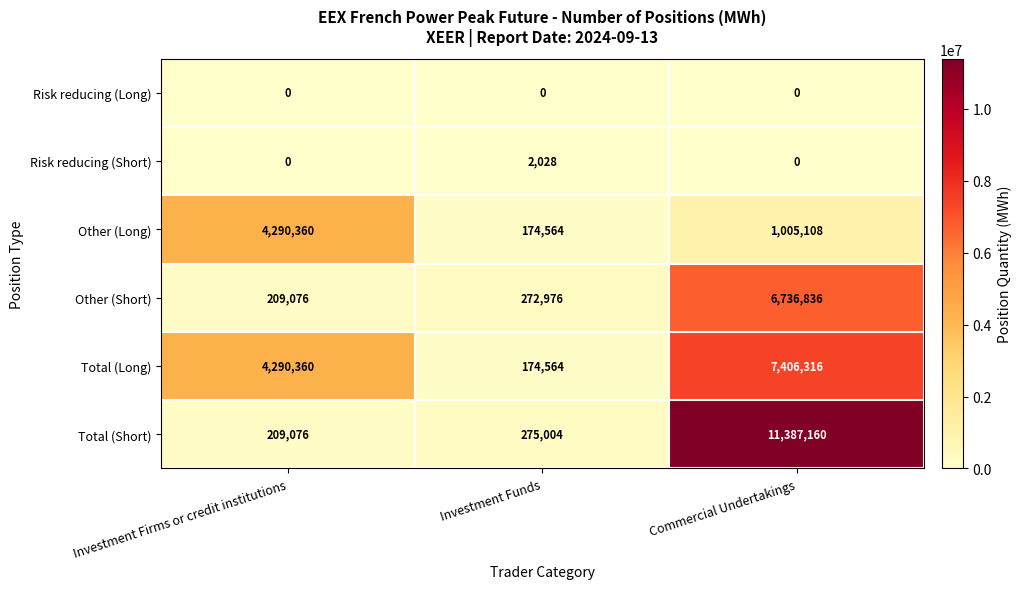

What is the approximate value of Other (Long) at Investment Firms or credit institutions?

4290360